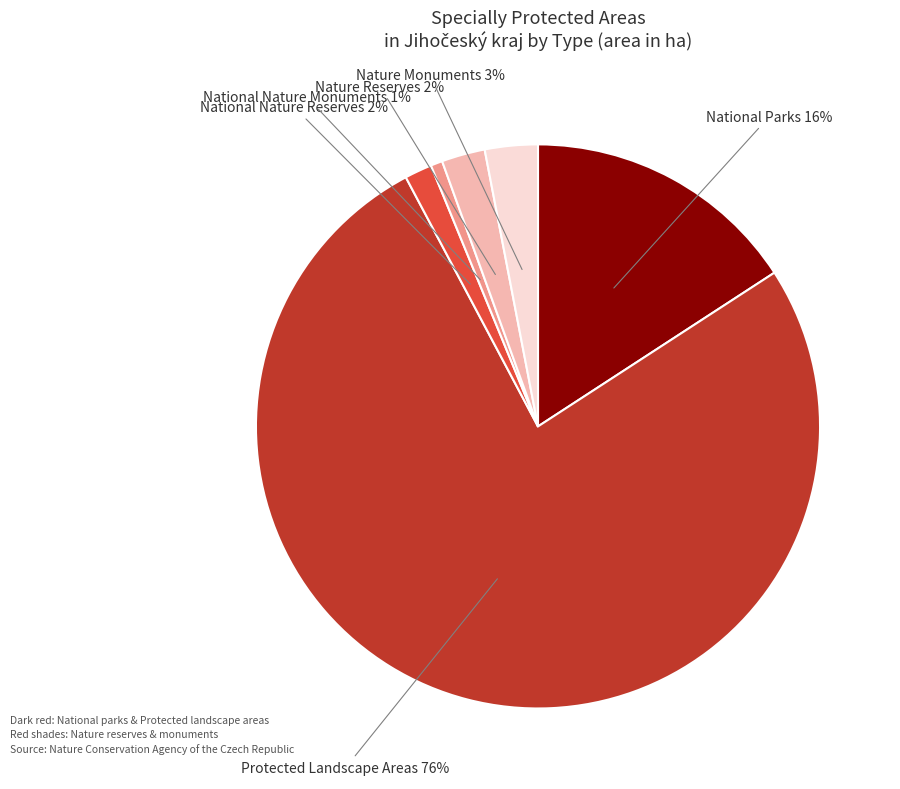

Is there any slice that represents more than half of the pie?

Yes